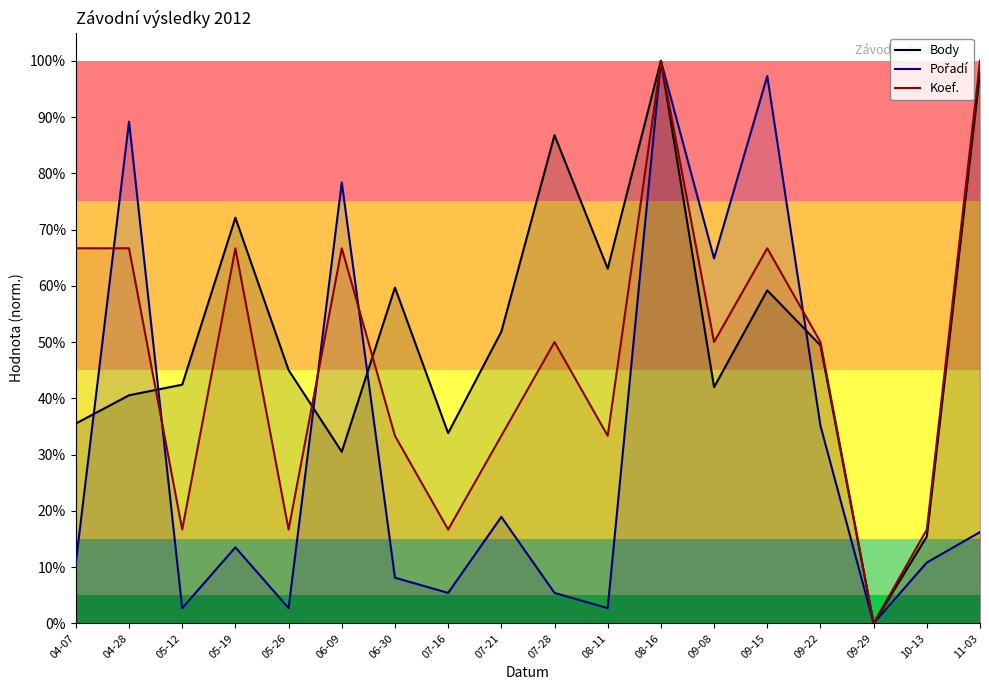

Which category has the lowest value across all series?

09-29